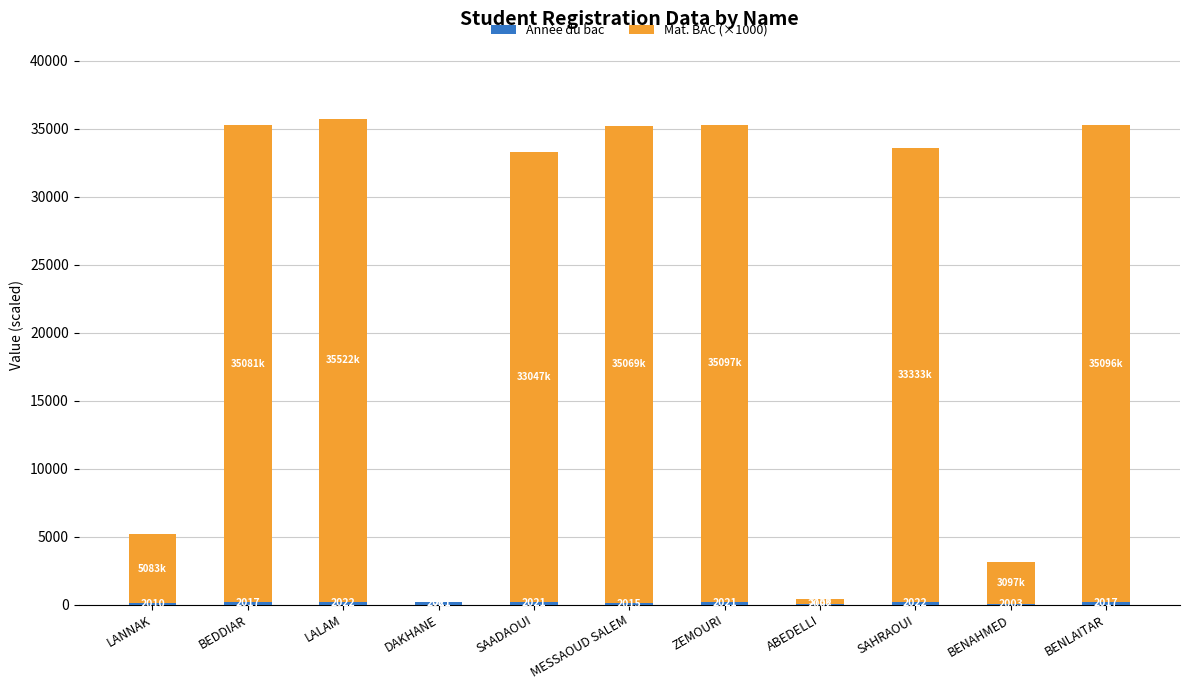

At which category is the sum across all series the highest?

LALAM